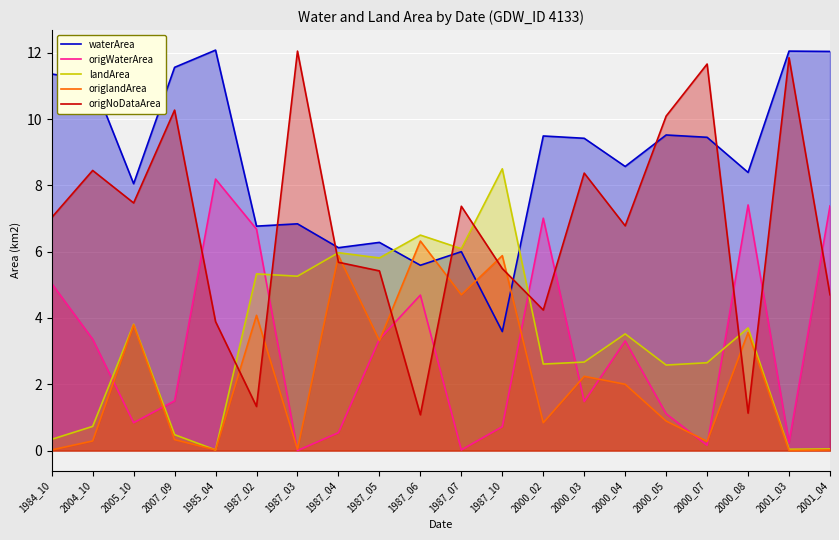

Which label corresponds to the largest value in the chart?

1985_04